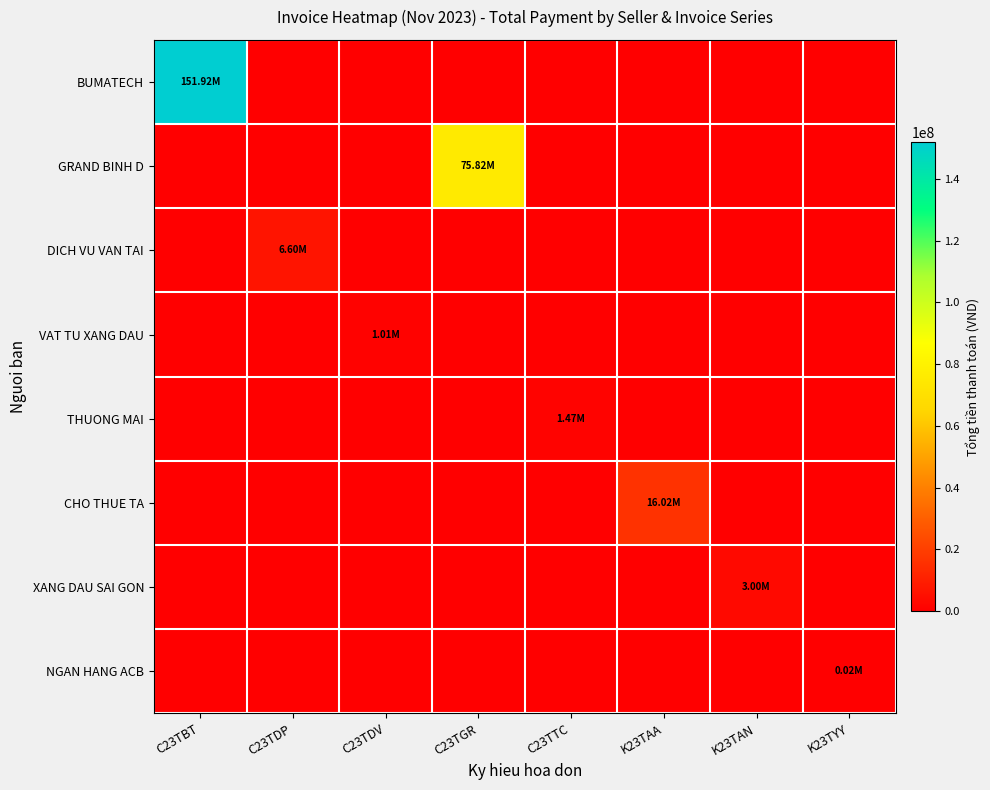

Which series has the widest spread of values?

BUMATECH